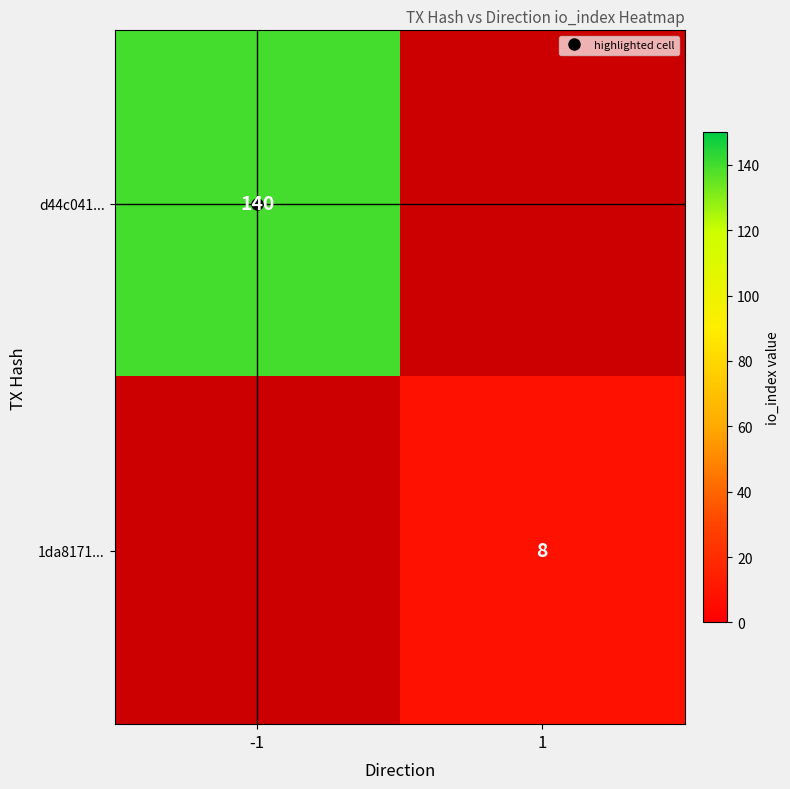

How many values in d44c041... are above zero?

1